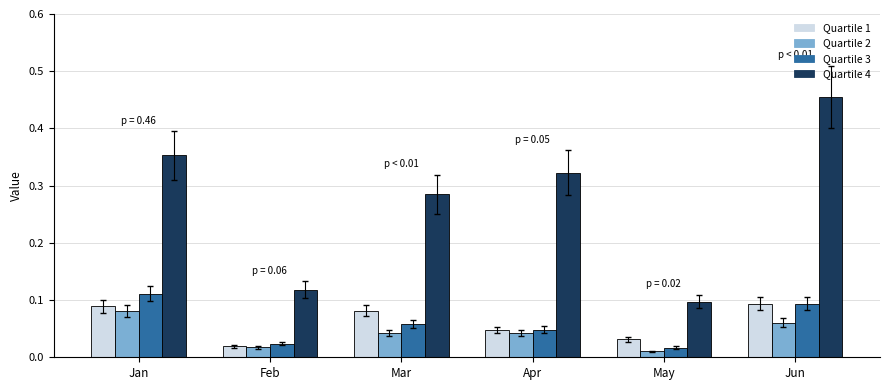

Which category has the highest value across all series?

Jun